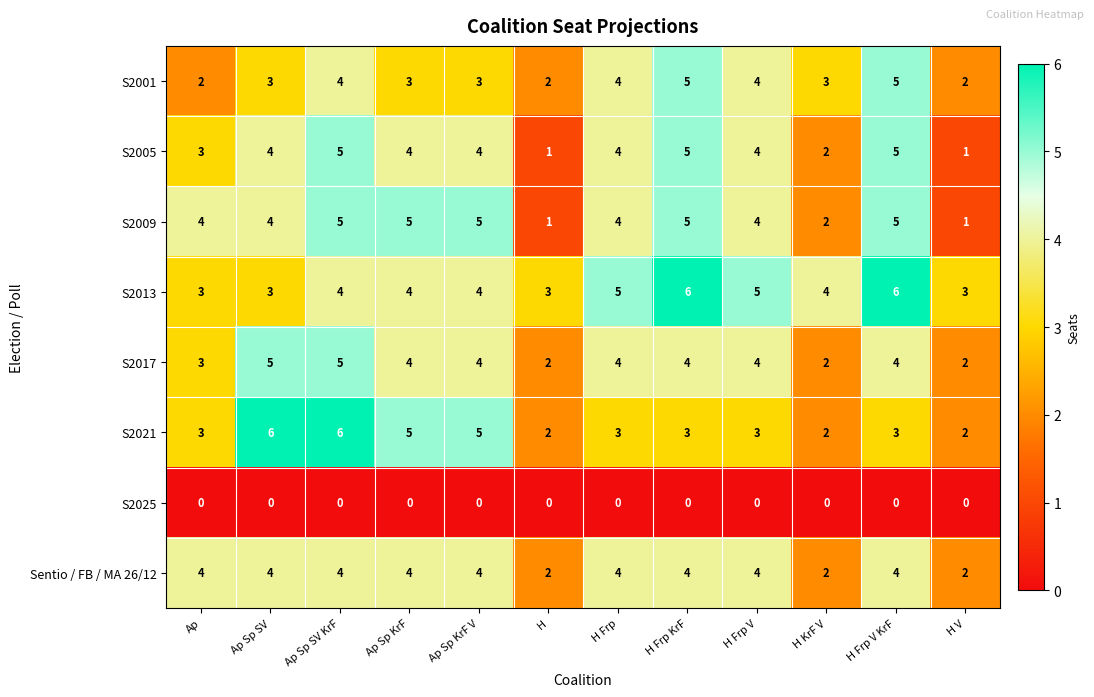

What is the greatest value displayed?

6